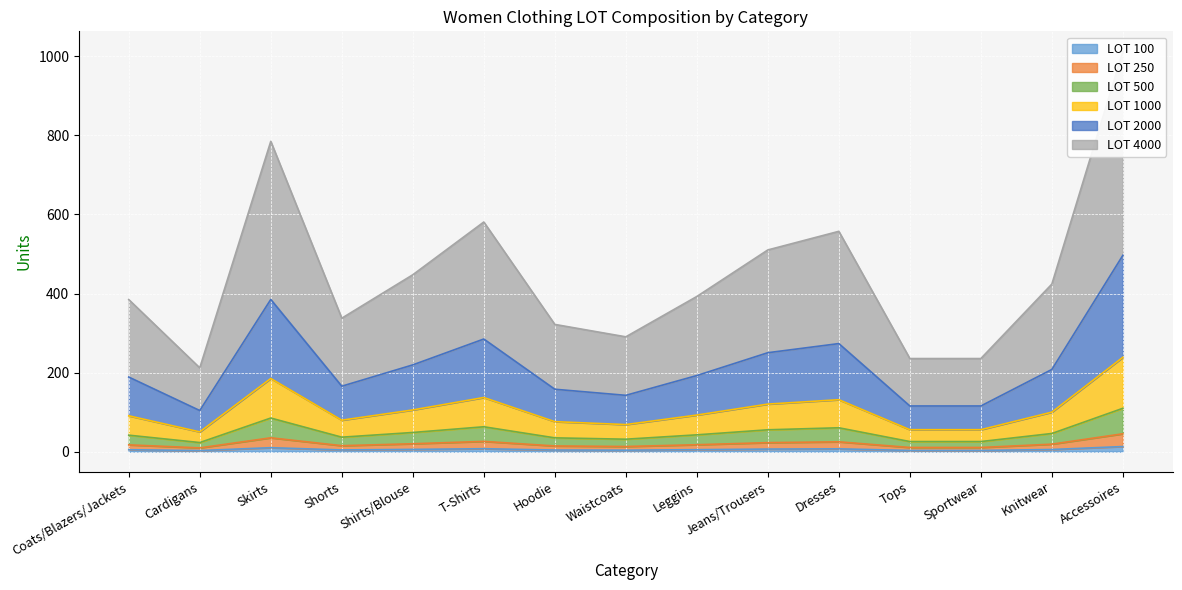

Which category has the lowest value across all series?

Cardigans